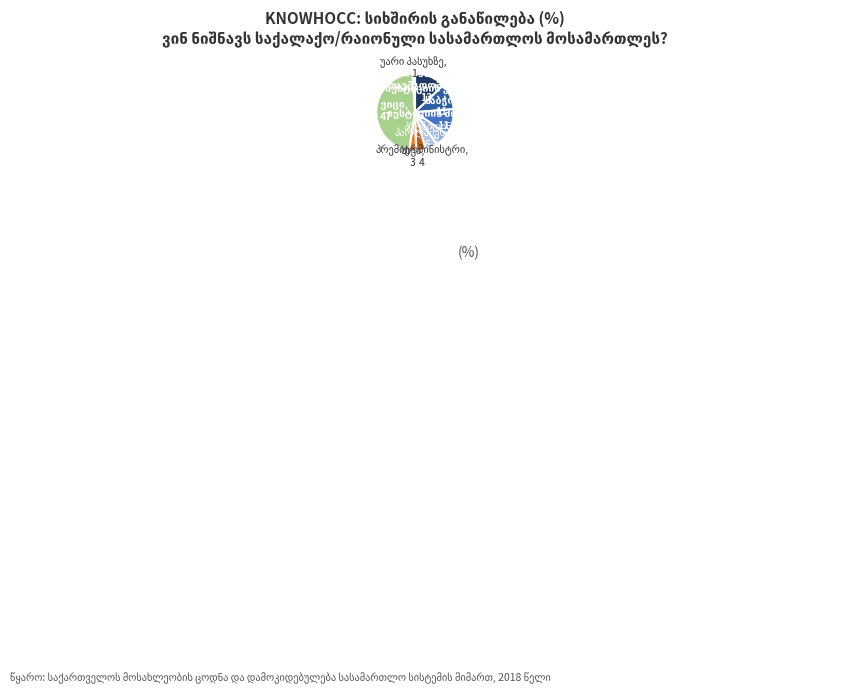

Is there a majority slice in this chart?

No